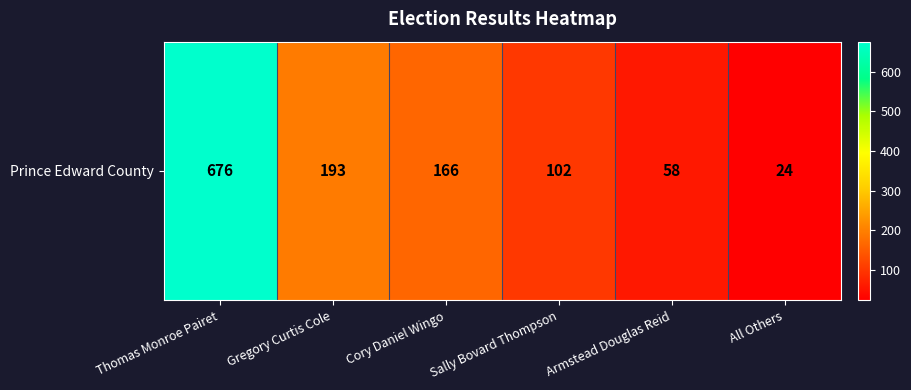

Reading right to left, extract all data points from this chart.

24	58	102	166	193	676